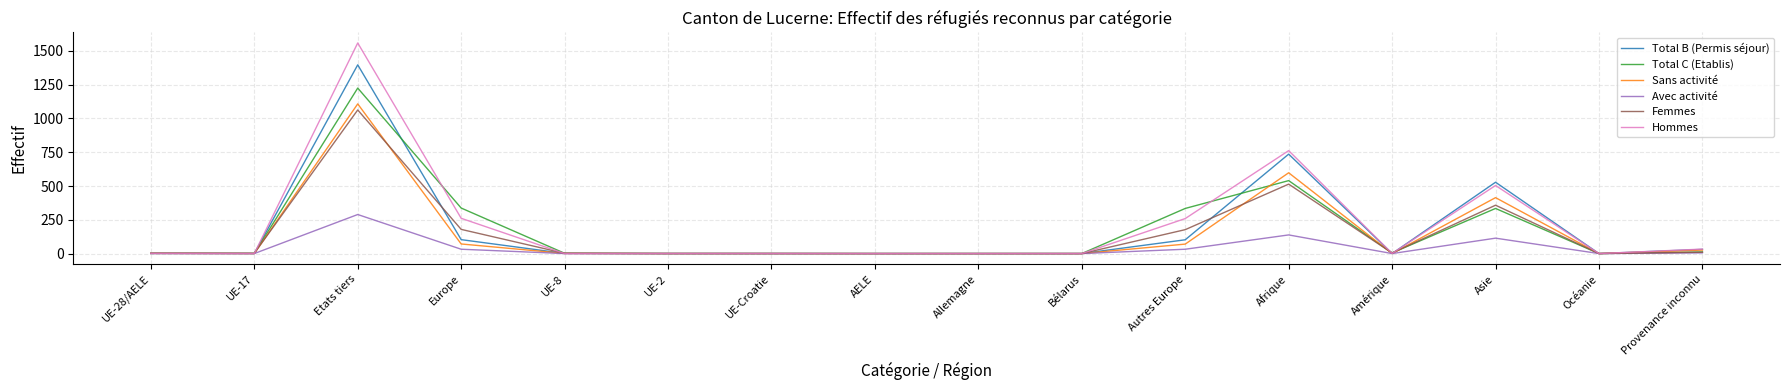

Which category has the highest value across all series?

Etats tiers